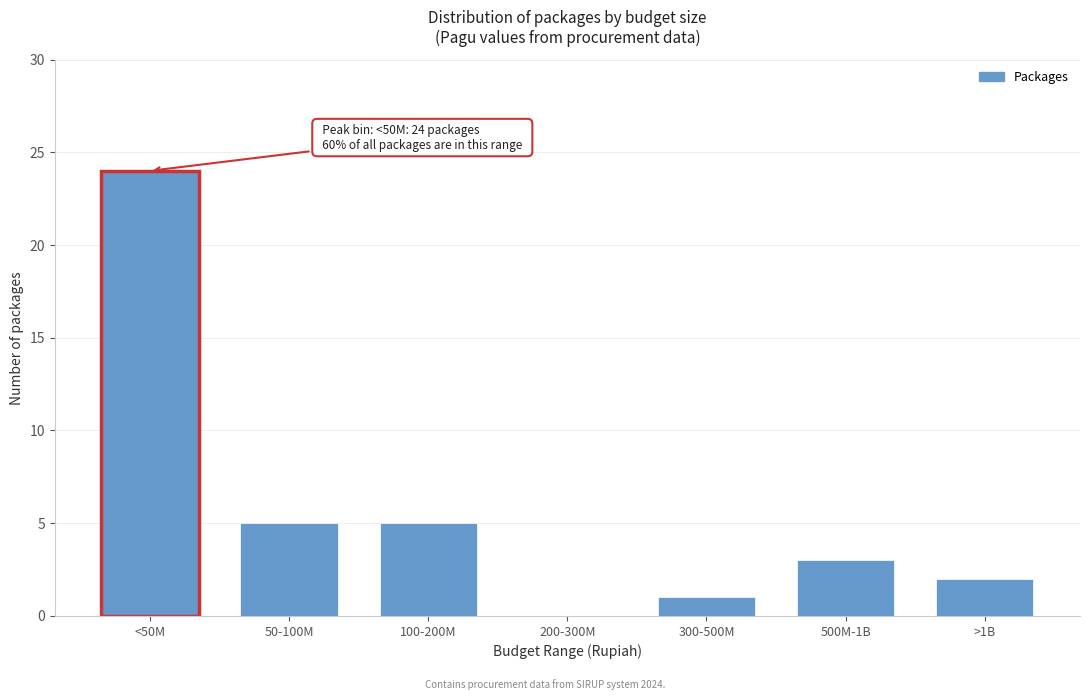

Reading right to left, transcribe all the data shown in this chart.

>1B=2	500M-1B=3	300-500M=1	200-300M=0	100-200M=5	50-100M=5	<50M=24